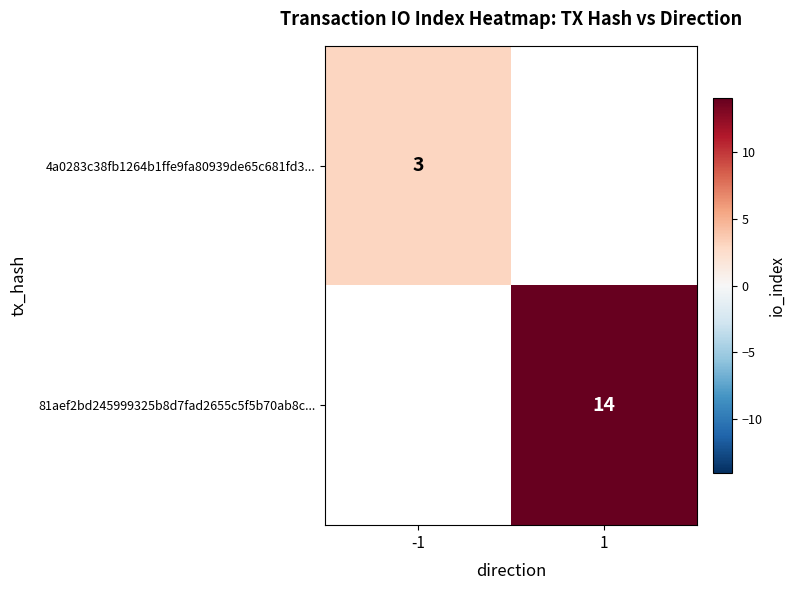

The value of 81aef2bd245999325b8d7fad2655c5f5b70ab8c... at 1 is 5. True or false?

False